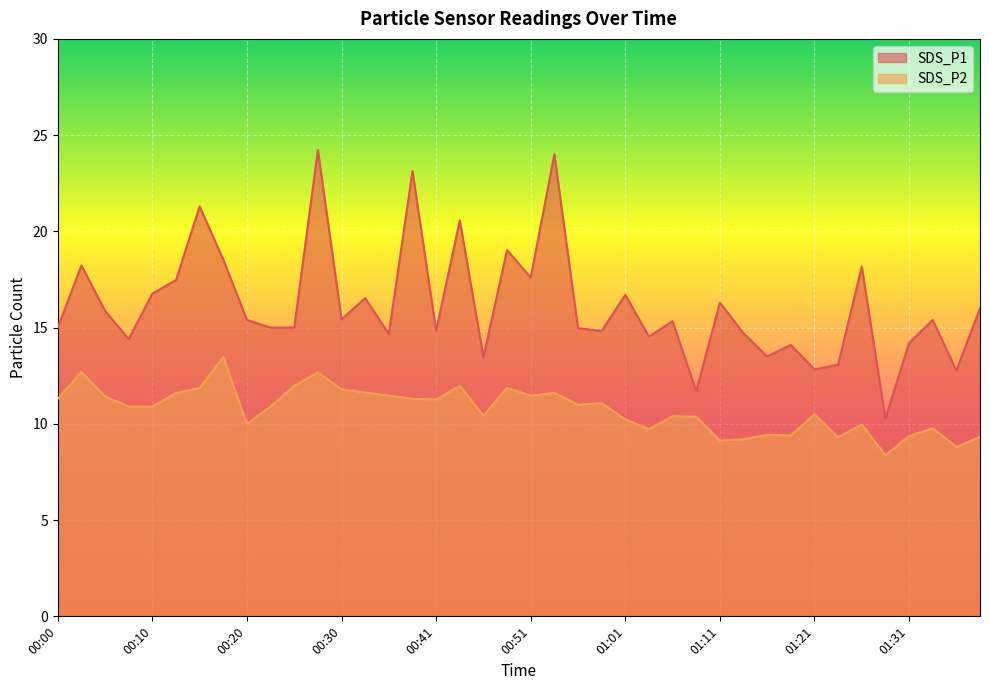

Reading right to left, what are all the values shown in this chart?

SDS_P1: 01:38=16.0	01:36=12.8	01:33=15.4	01:31=14.2	01:28=10.3	01:26=18.2	01:23=13.1	01:21=12.8	01:18=14.1	01:16=13.5	01:13=14.7	01:11=16.3	01:08=11.7	01:06=15.3	01:03=14.5	01:01=16.7	00:58=14.8	00:56=15.0	00:53=24.0	00:51=17.6	00:48=19.0	00:46=13.5	00:43=20.6	00:41=14.8	00:38=23.1	00:35=14.7	00:33=16.5	00:30=15.4	00:28=24.2	00:25=15.0	00:23=15.0	00:20=15.4	00:18=18.5	00:15=21.3	00:13=17.5	00:10=16.8	00:08=14.4	00:05=15.9	00:03=18.2	00:00=15.0
SDS_P2: 01:38=9.3	01:36=8.8	01:33=9.8	01:31=9.4	01:28=8.4	01:26=10.0	01:23=9.3	01:21=10.5	01:18=9.4	01:16=9.4	01:13=9.2	01:11=9.1	01:08=10.4	01:06=10.4	01:03=9.7	01:01=10.2	00:58=11.1	00:56=11.0	00:53=11.6	00:51=11.5	00:48=11.9	00:46=10.4	00:43=12.0	00:41=11.3	00:38=11.3	00:35=11.5	00:33=11.6	00:30=11.8	00:28=12.7	00:25=12.0	00:23=10.9	00:20=10.0	00:18=13.5	00:15=11.9	00:13=11.6	00:10=10.9	00:08=10.9	00:05=11.4	00:03=12.7	00:00=11.3